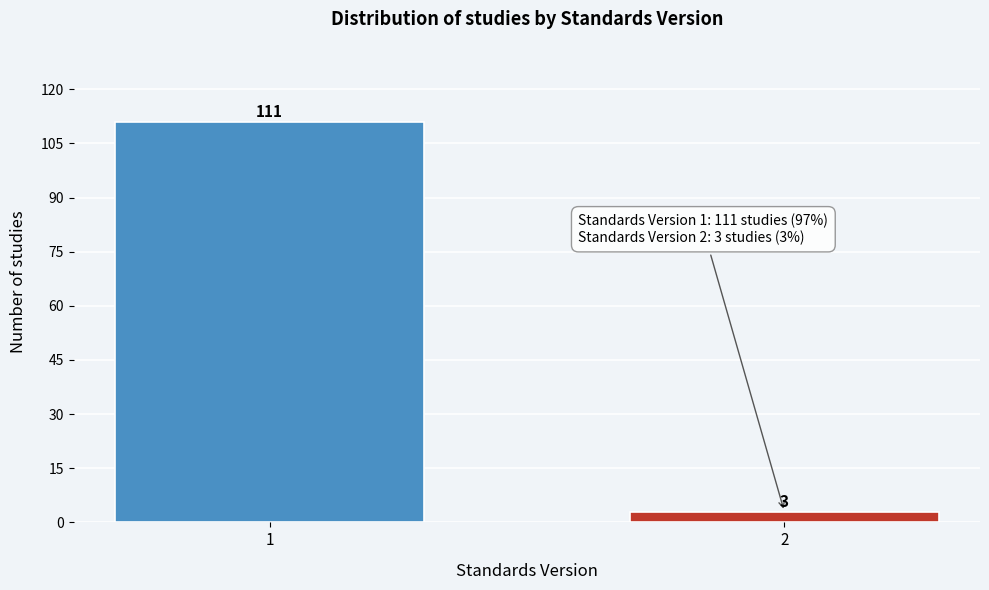

Reading left to right, transcribe all the data shown in this chart.

111	3